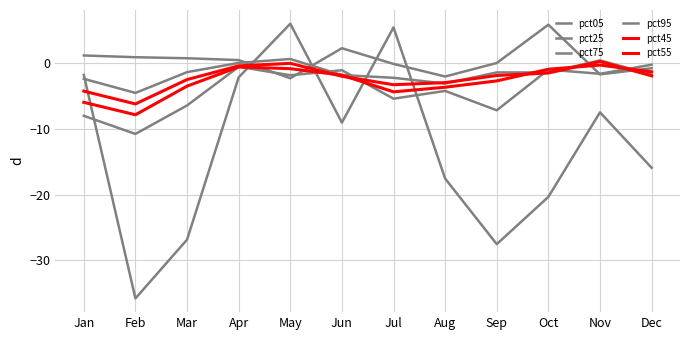

How many lines are shown in the chart?

6